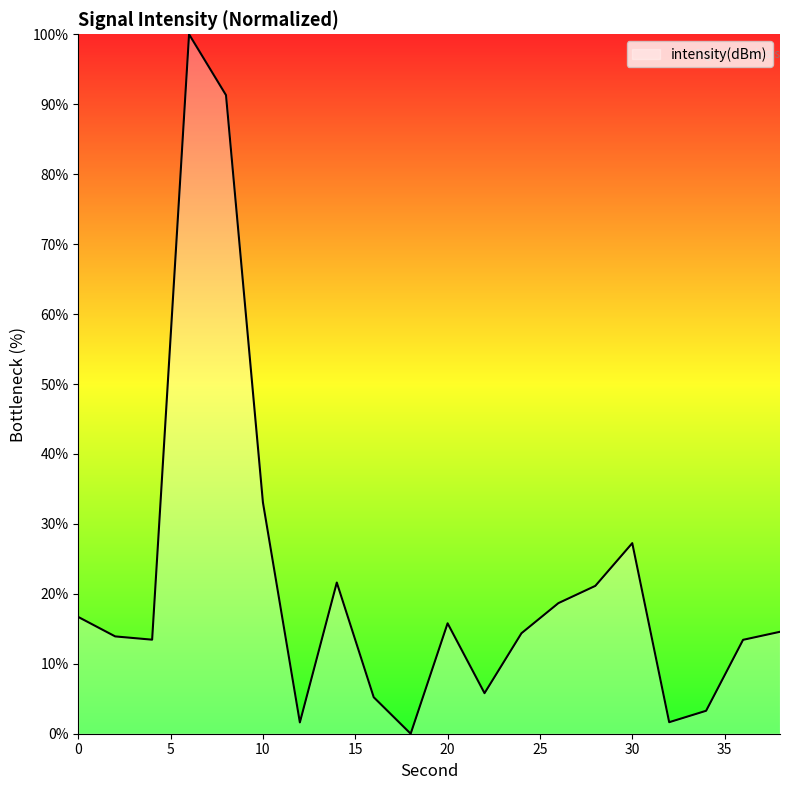

What is the maximum value shown in the chart?

100.0